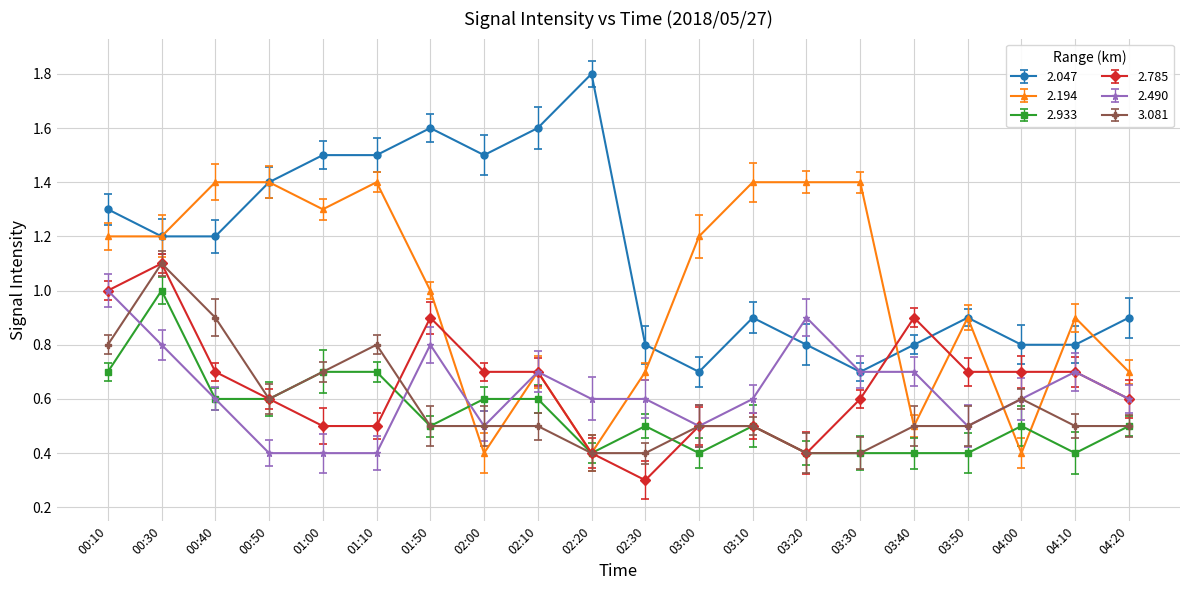

True or false: 3.081 has more than 0 interior local peaks.

True